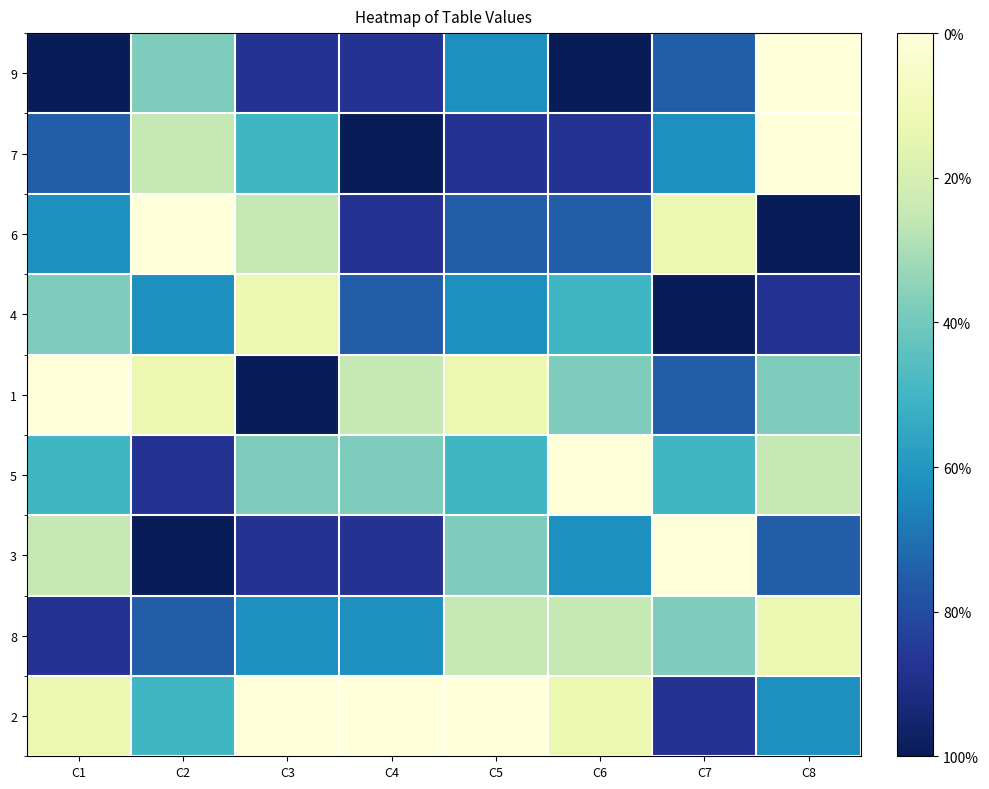

How many data points does each series have?

8